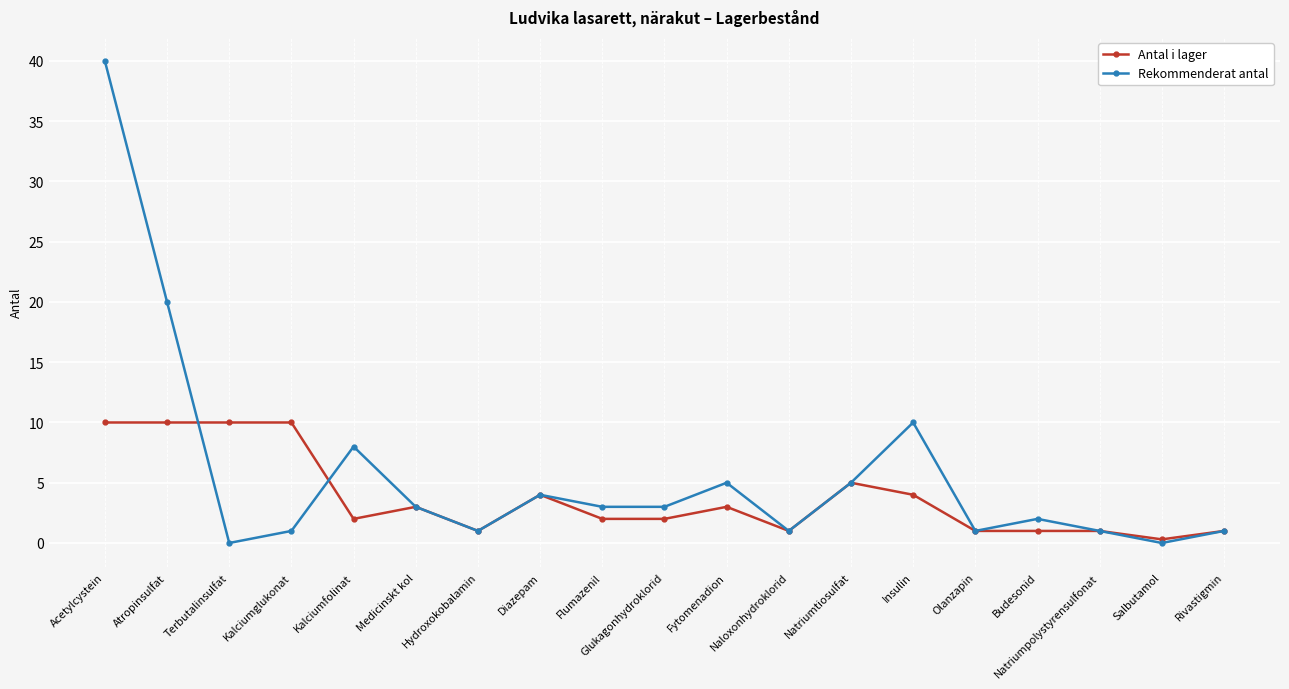

What is the label of the 6th point from the left?

Medicinskt kol